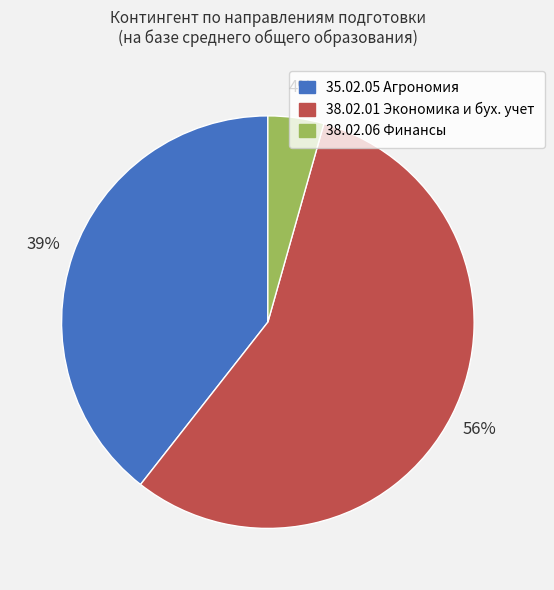

Is there any slice that represents more than half of the pie?

Yes